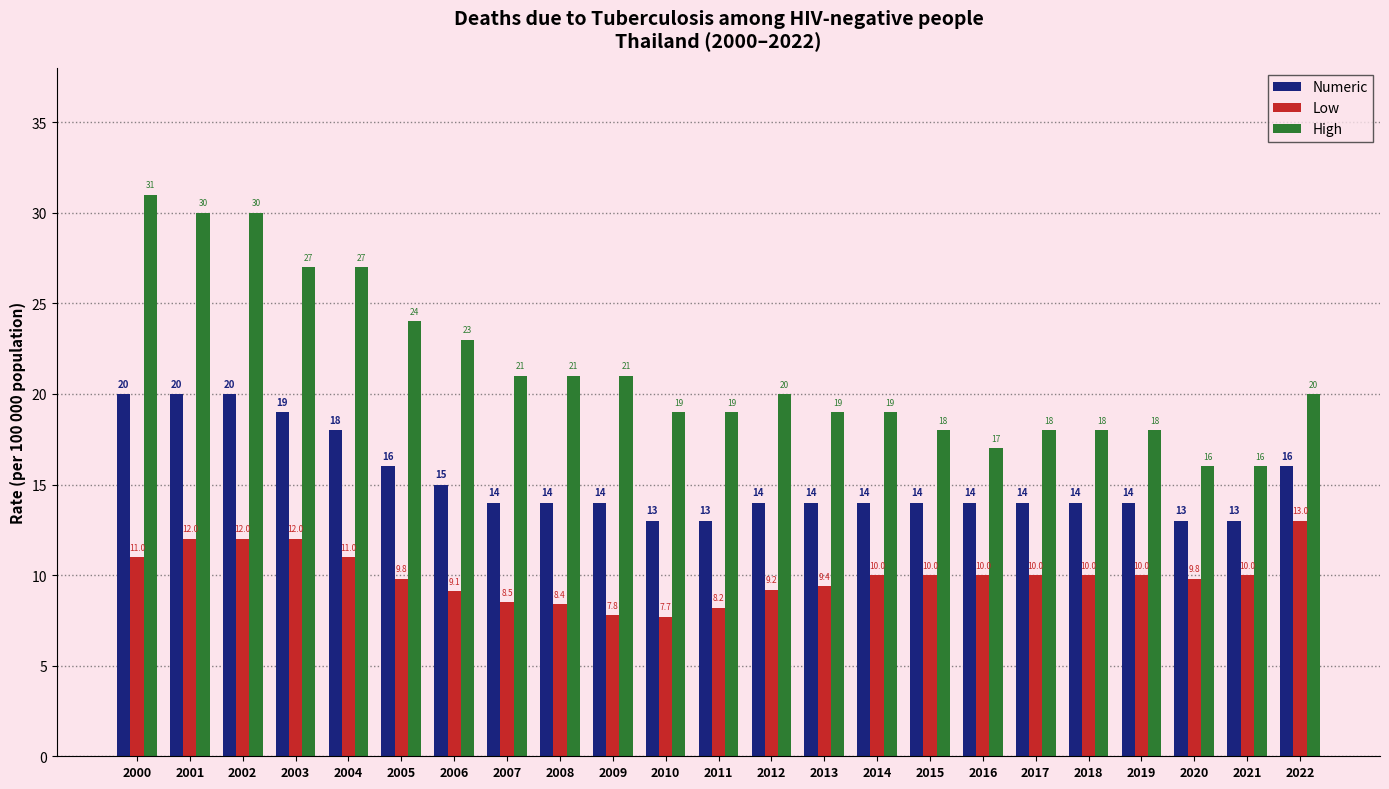

How many categories are shown in the chart?

23